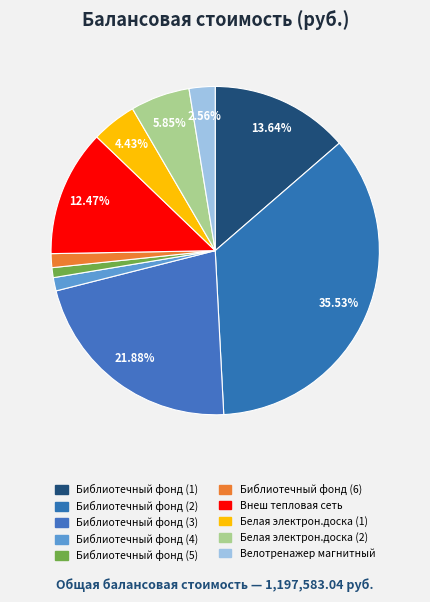

The Библиотечный фонд (5) slice represents 1% of the pie. True or false?

True